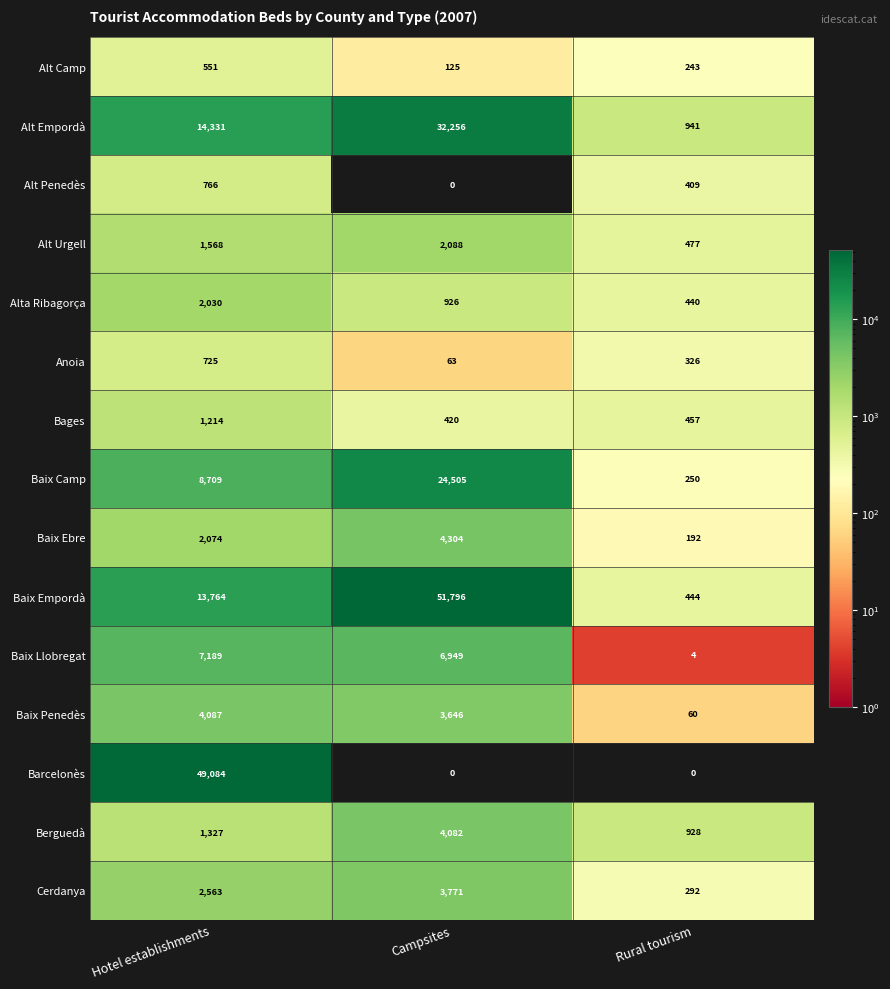

The Alt Urgell series shows 2088 at Campsites. True or false?

True